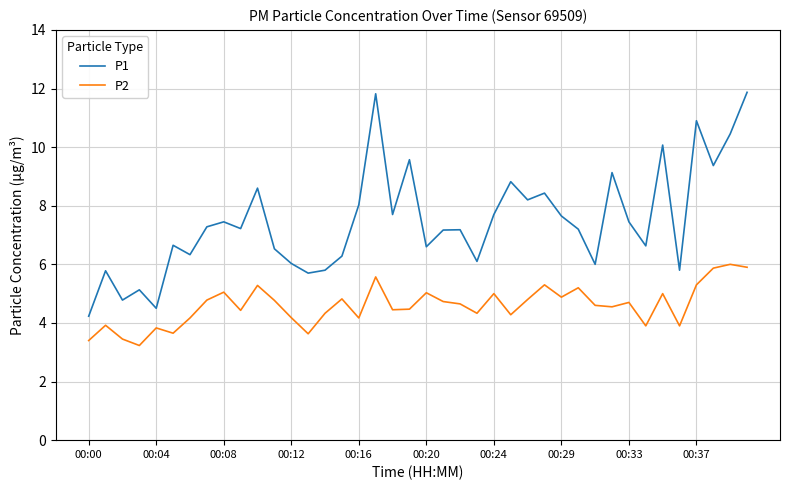

What is the difference between the maximum and minimum values in the P1 series?

7.6